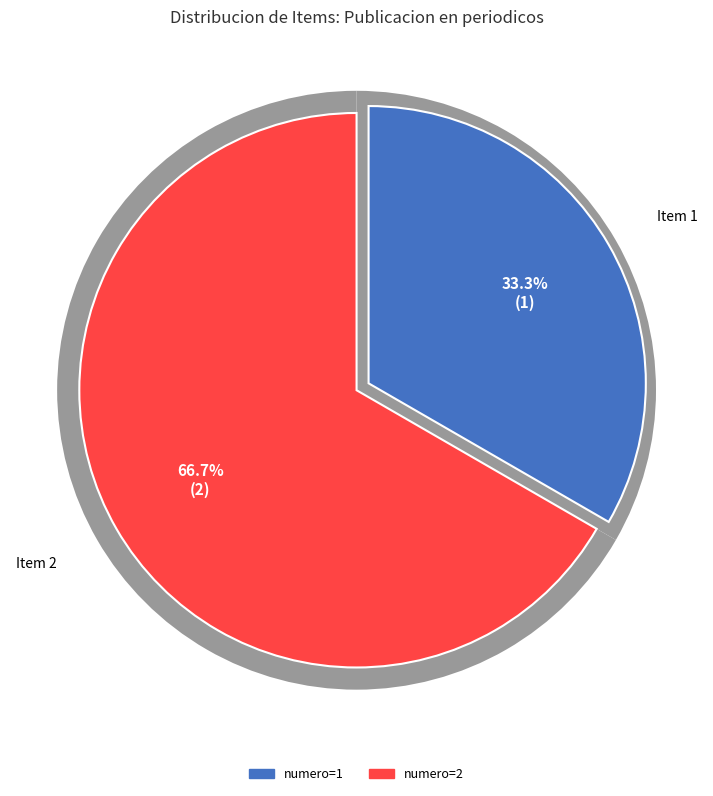

Count the number of slices in the pie.

2